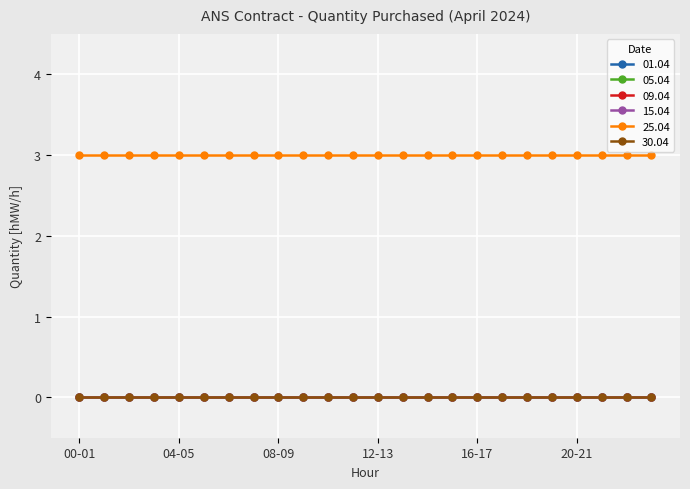

At which label does 01.04 reach its minimum?

00-01